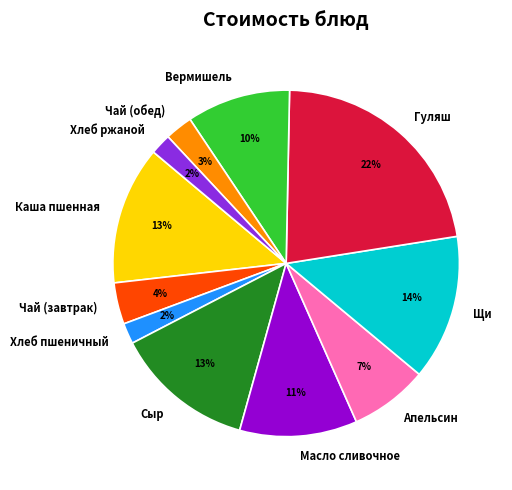

Which category has the biggest portion of the pie?

Гуляш